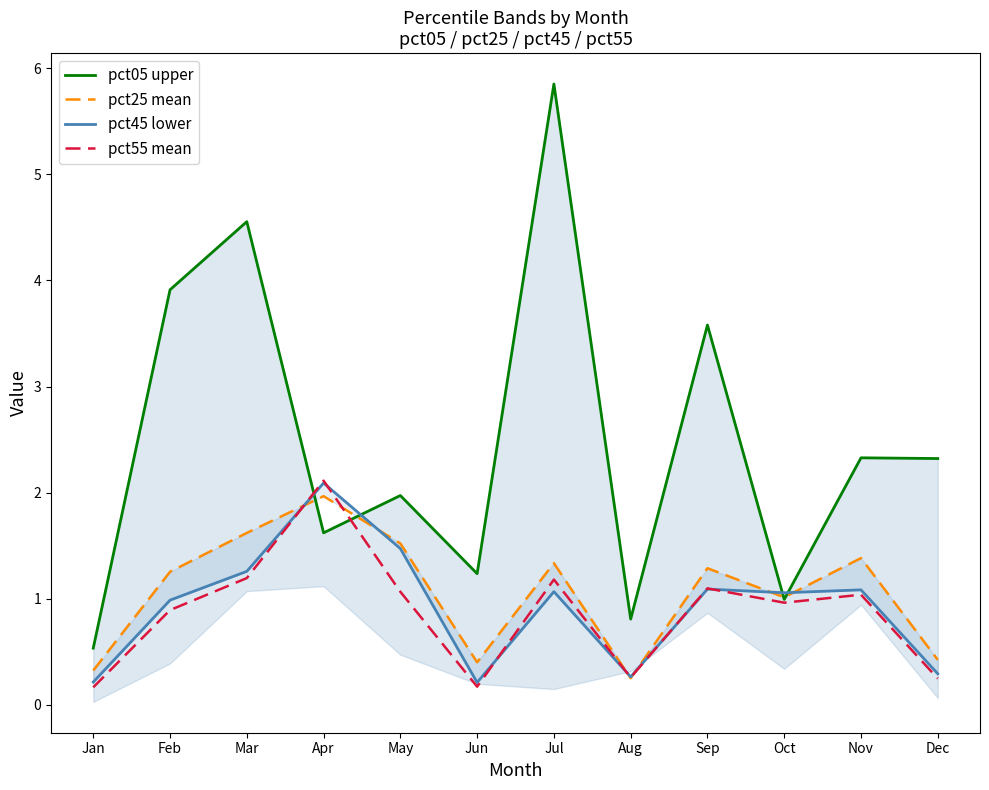

After their last crossing, which series has the higher values: pct05 upper or pct25 mean?

pct05 upper